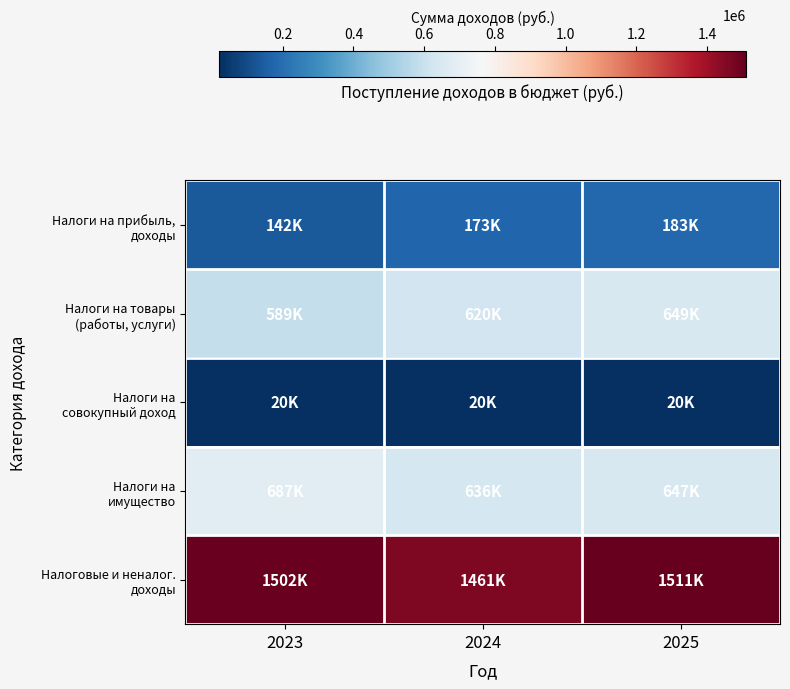

Which series has the largest range (max minus min)?

Налоги на товары (работы, услуги)